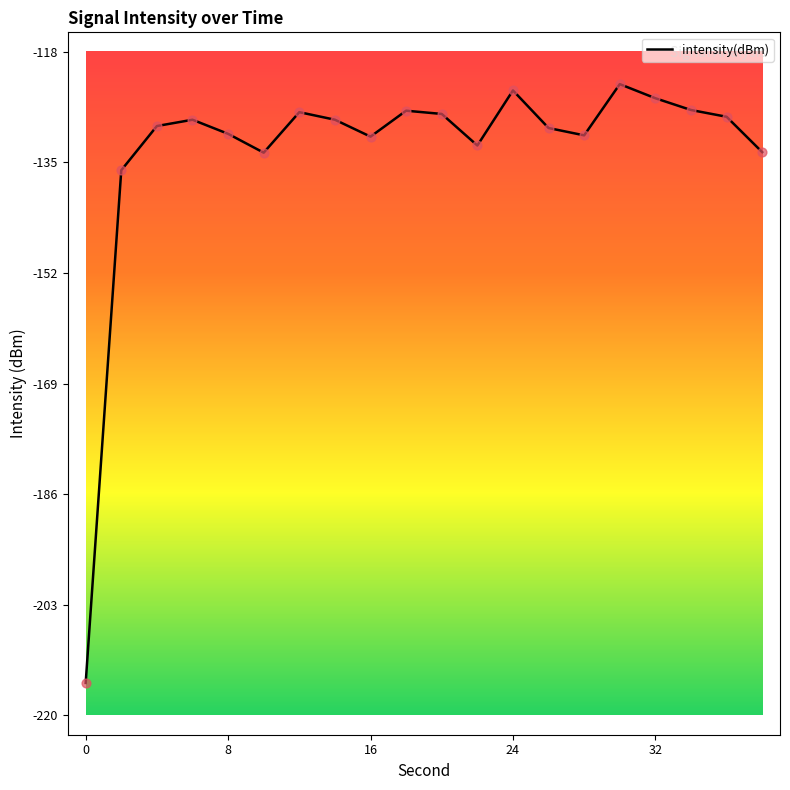

What is the smallest value displayed?

-215.4